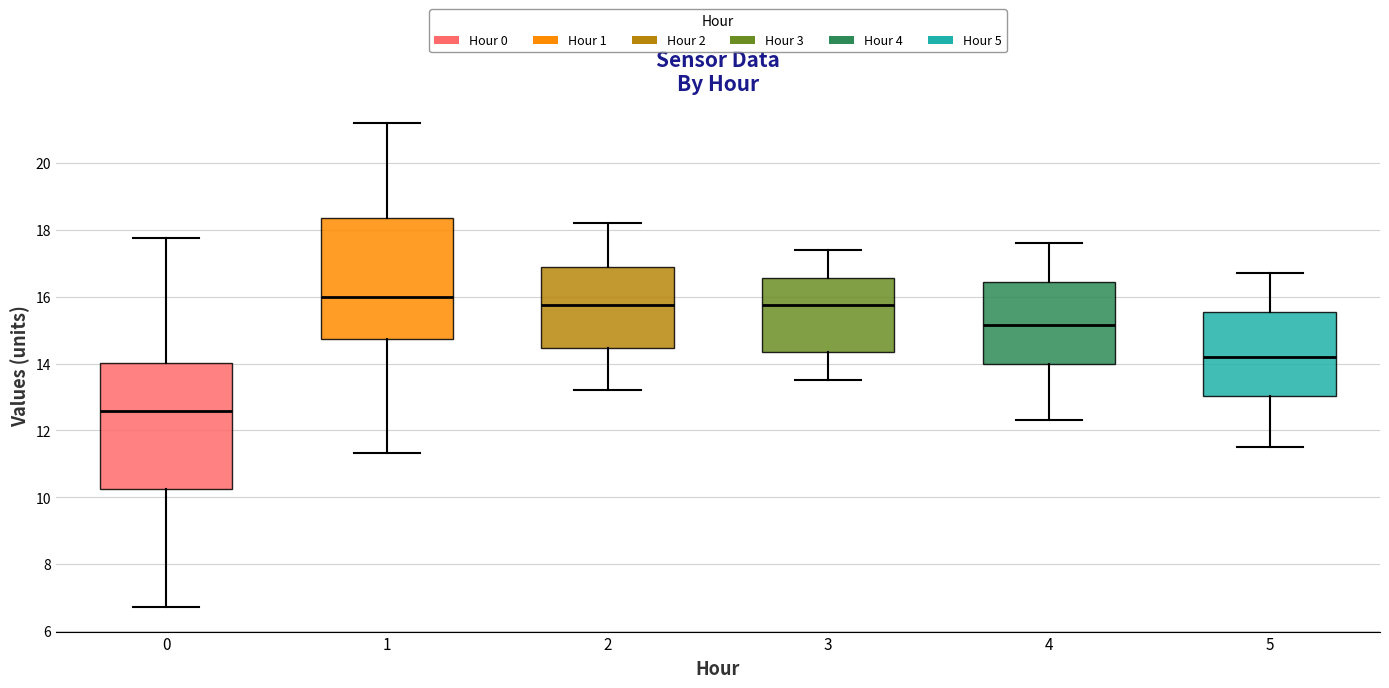

Where does the median line of the box at x = 1 sit on the y-axis? The values are not printed on the chart, so give them approximately, as read against the axis.

16.0